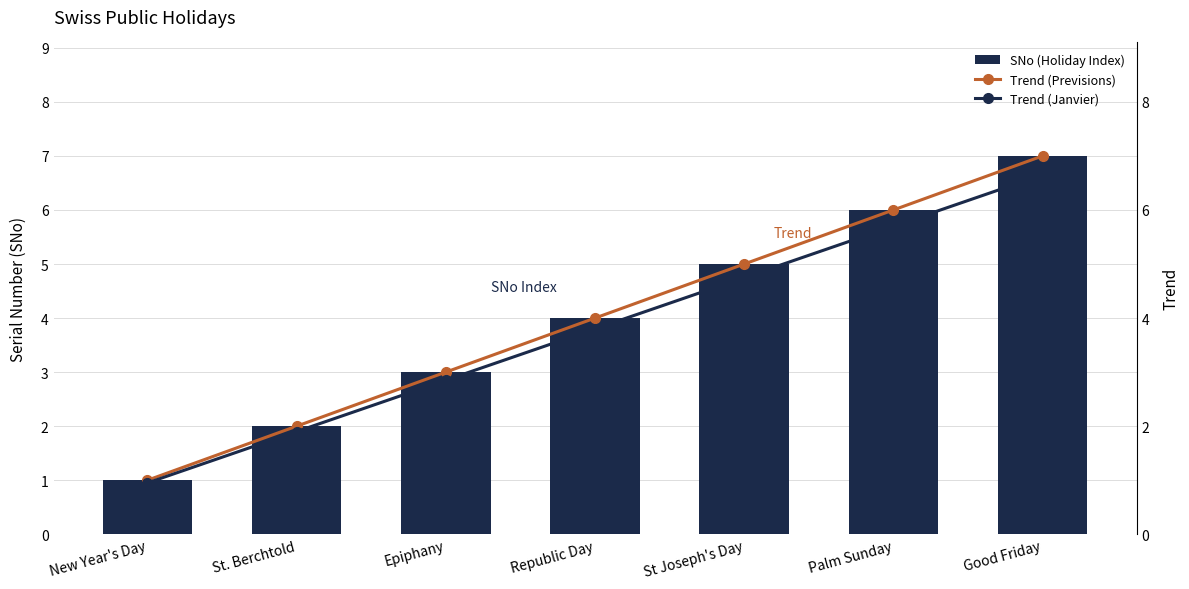

Reading left to right, transcribe all the data shown in this chart.

SNo (Holiday Index): 1.0	2.0	3.0	4.0	5.0	6.0	7.0
Trend (Previsions): 1.0	2.0	3.0	4.0	5.0	6.0	7.0
Trend (Janvier): 0.9	1.9	2.8	3.8	4.8	5.7	6.6